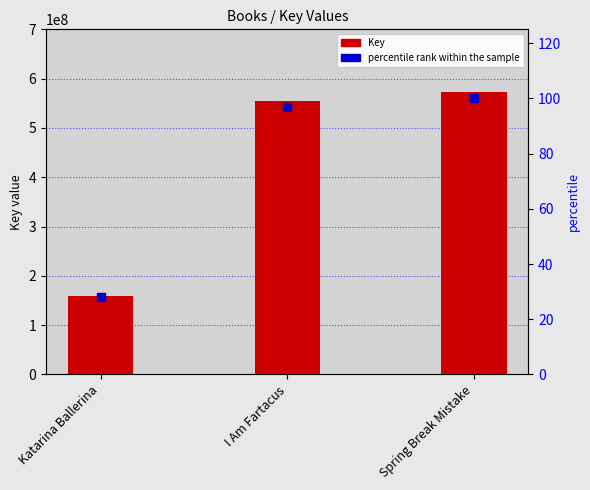

Is the value of percentile rank at Spring Break Mistake greater than the value of Key at I Am Fartacus?

No